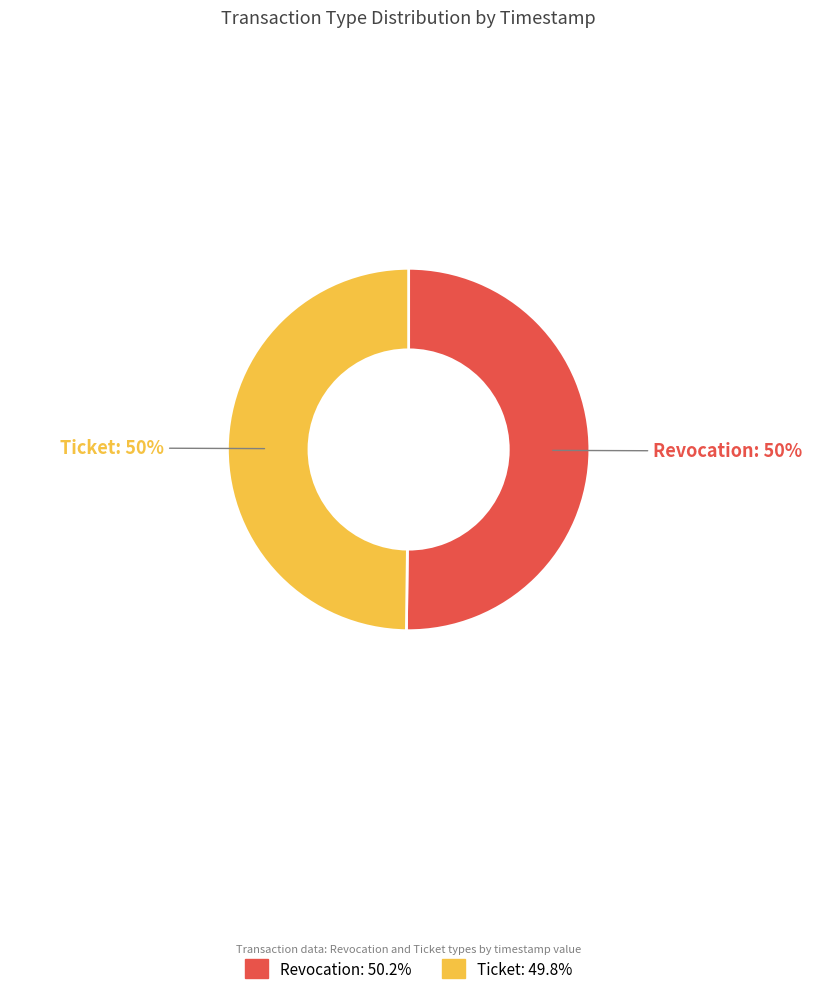

To the nearest percent, what percentage of the pie is Ticket?

50%